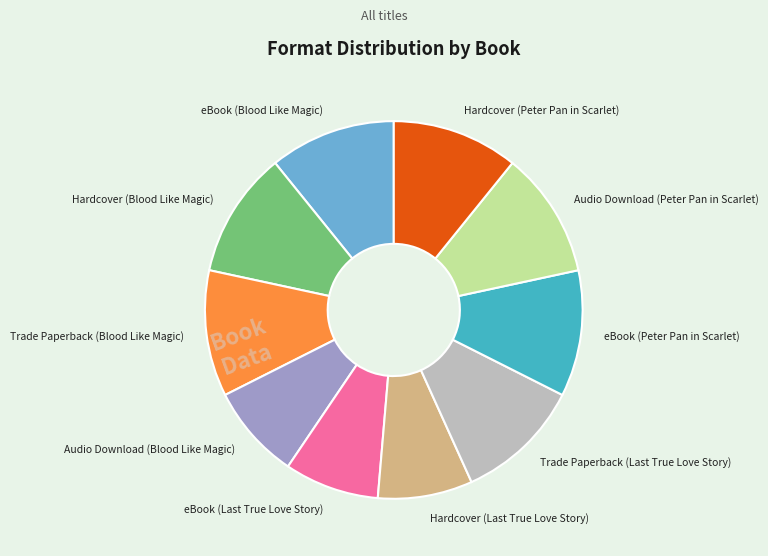

True or false: Hardcover (Blood Like Magic) accounts for 11% of the total.

True